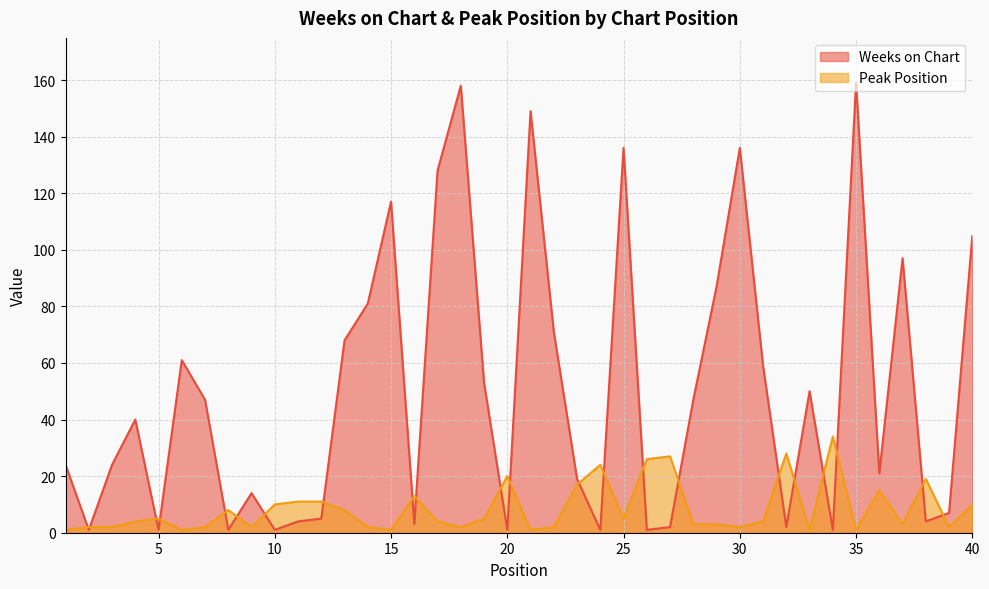

What is the value of the Peak Position point at the 18th from the left?

2